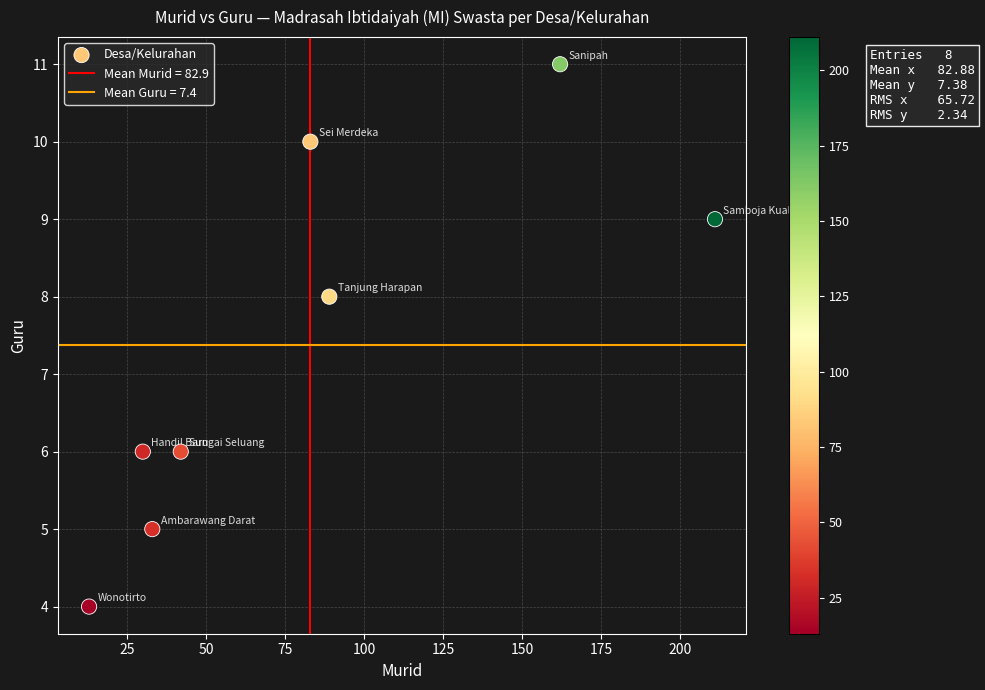

What is the range of Y values (max minus min)?

7